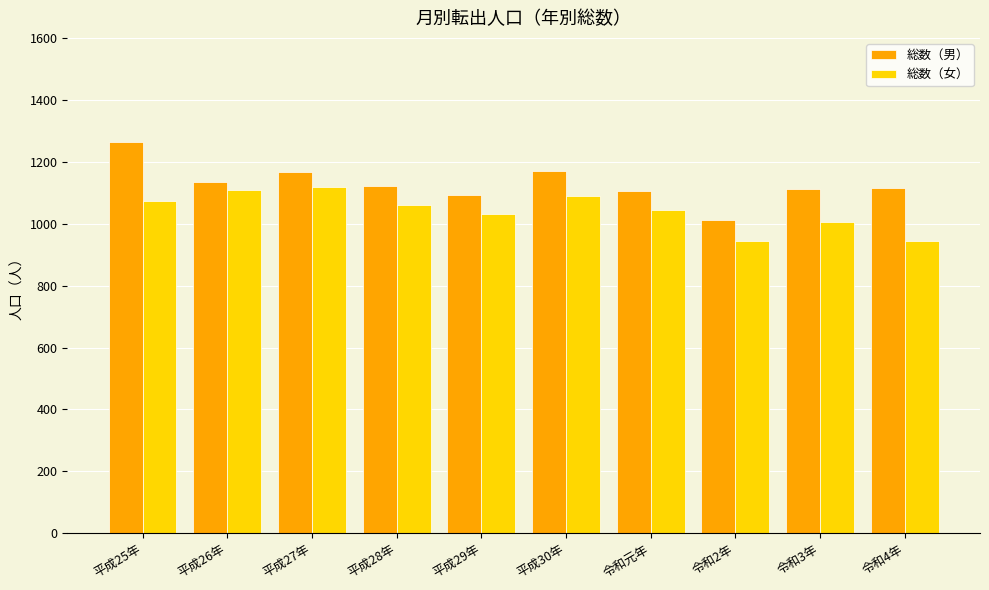

Rank the series by their maximum value, from lowest to highest.

総数（女）, 総数（男）